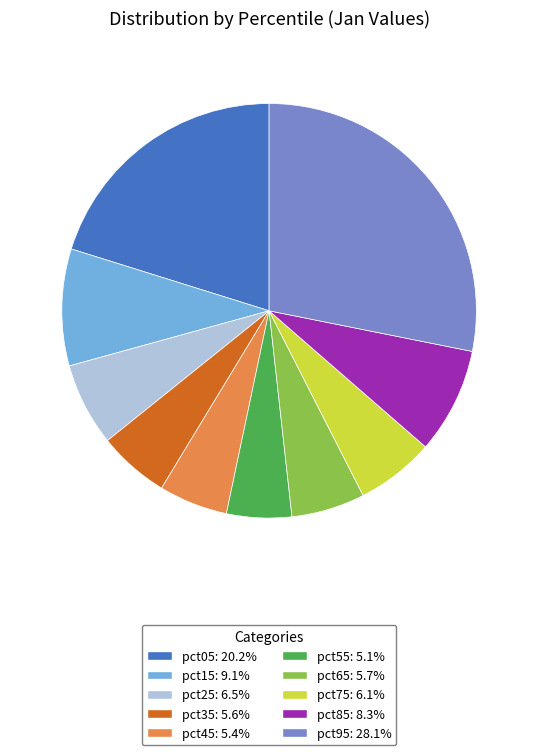

The pct05 slice represents 32% of the pie. True or false?

False